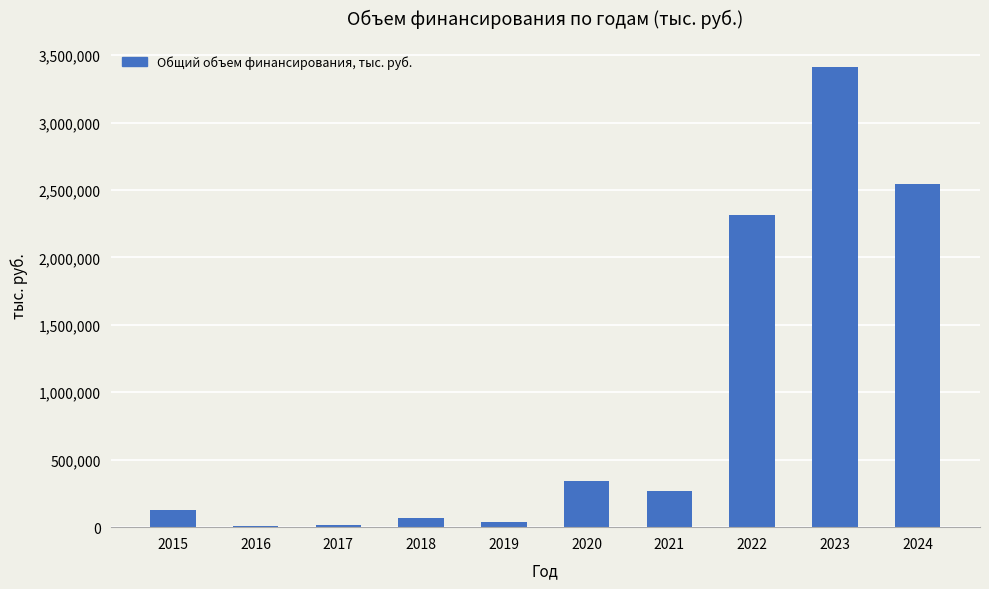

What is the difference between the values at 2015 and 2022?

2186032.7